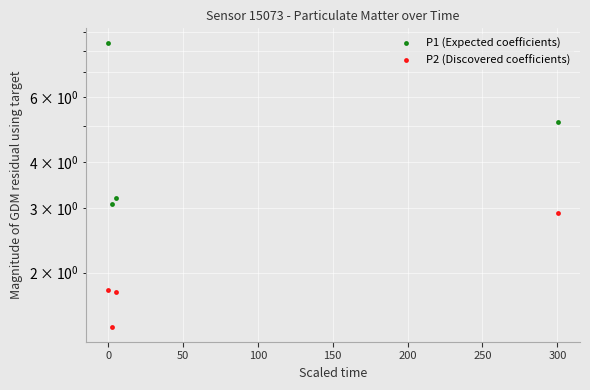

True or false: P1 (Expected coefficients) and P2 (Discovered coefficients) cross at least once.

False